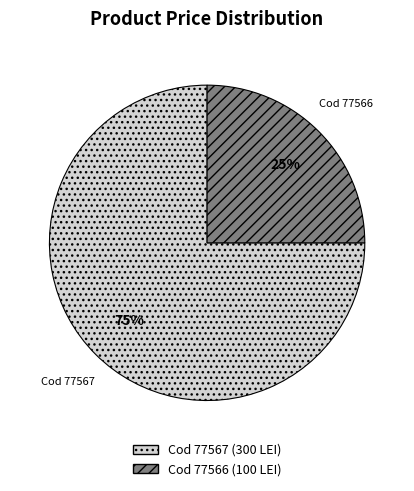

Is there any slice that represents more than half of the pie?

Yes